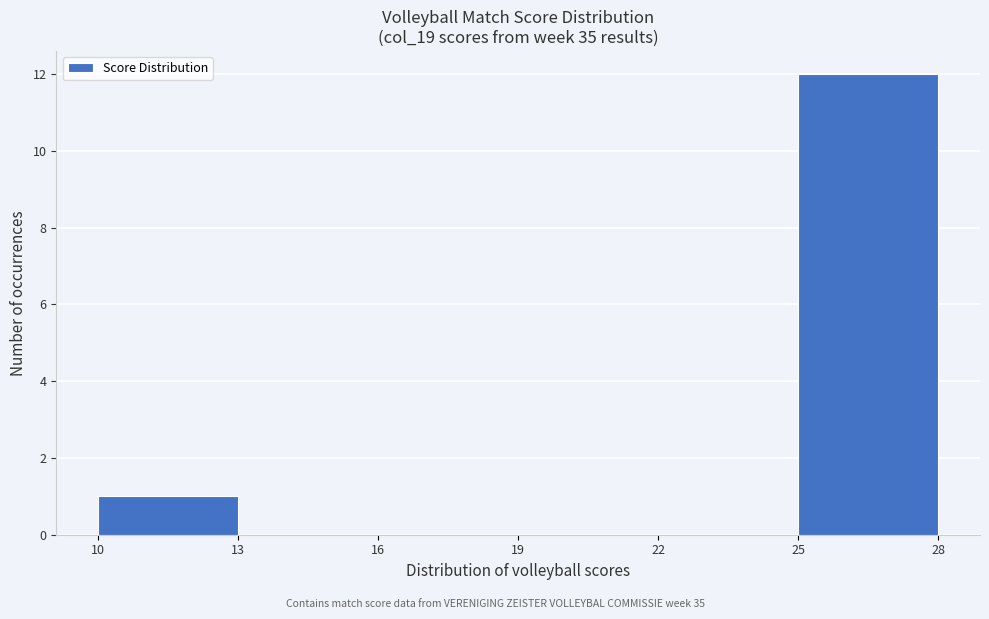

Reading left to right, transcribe this chart: for each bar, give the range it covers on the x-axis and its height. The values are not printed on the chart, so give them approximately, as read against the axis.

10 to 13: 1
13 to 16: 0
16 to 19: 0
19 to 22: 0
22 to 25: 0
25 to 28: 12